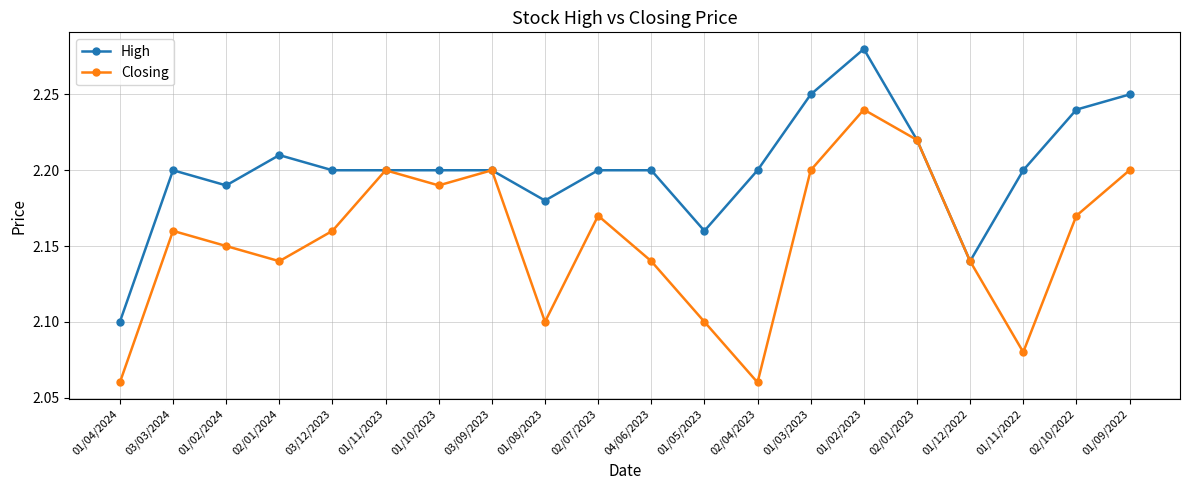

Which series has the largest range (max minus min)?

Closing